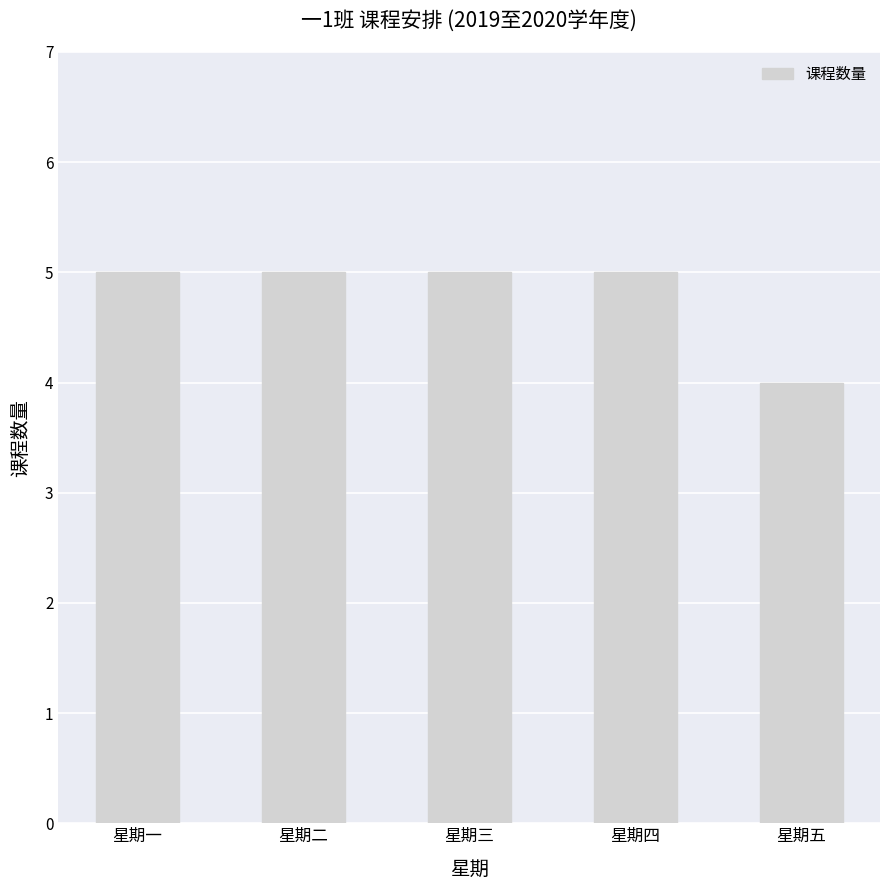

How many bars are there in total?

5